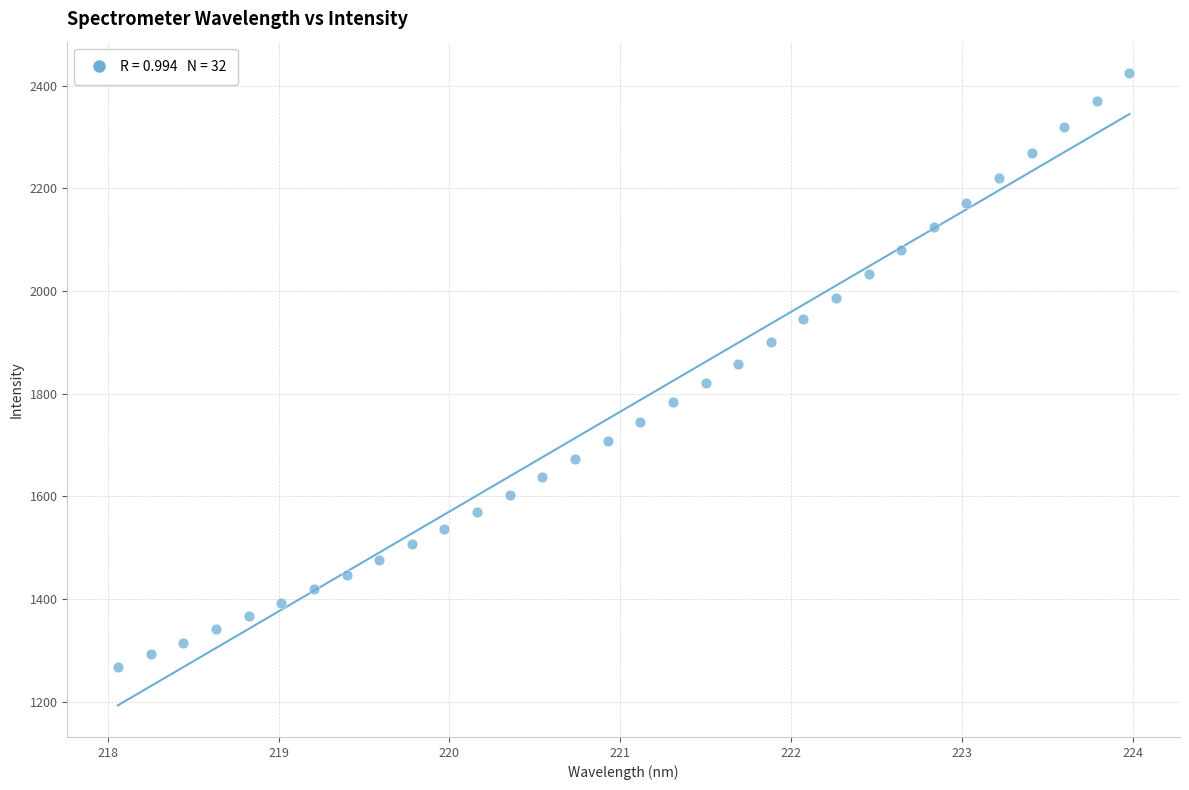

What is the range of X values (max minus min)?

5.9